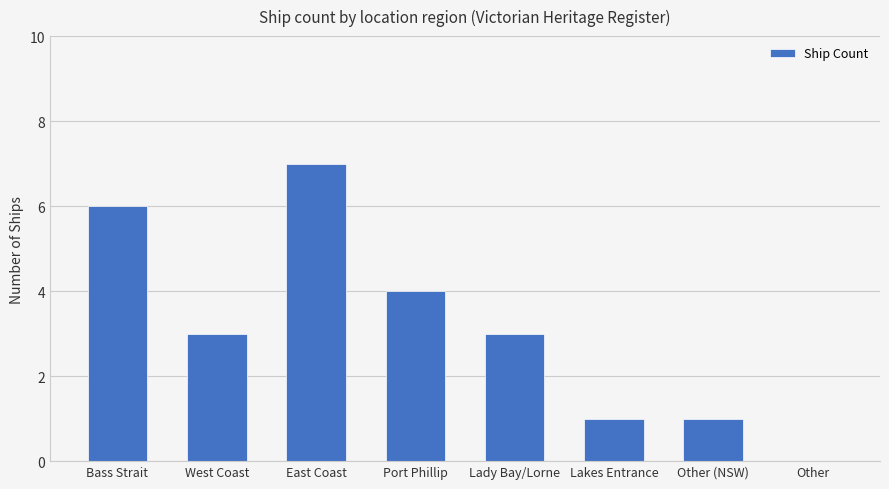

Reading right to left, extract all data points from this chart.

0	1	1	3	4	7	3	6